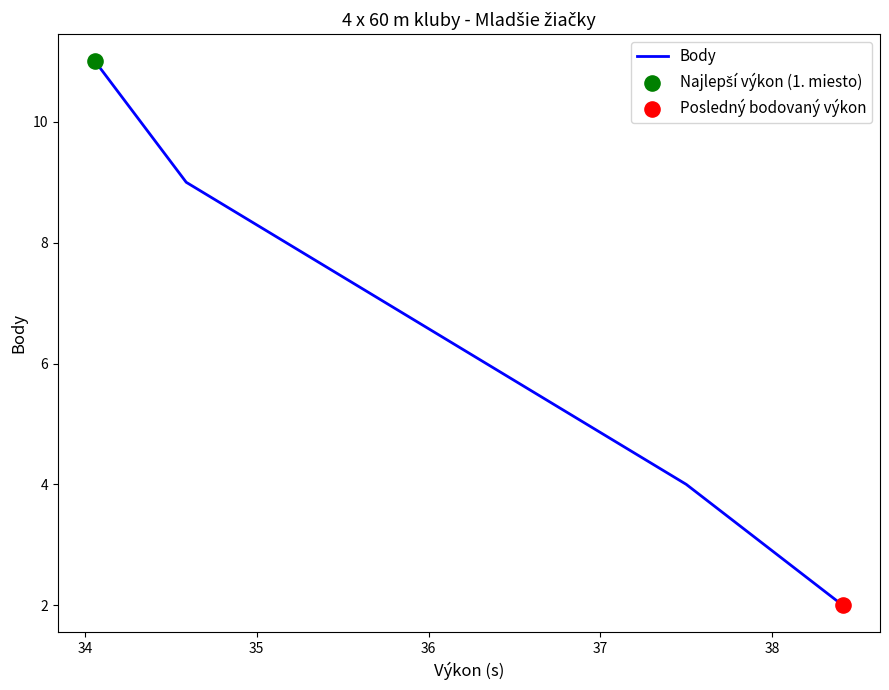

True or false: the data has more than 2 interior local peaks.

False